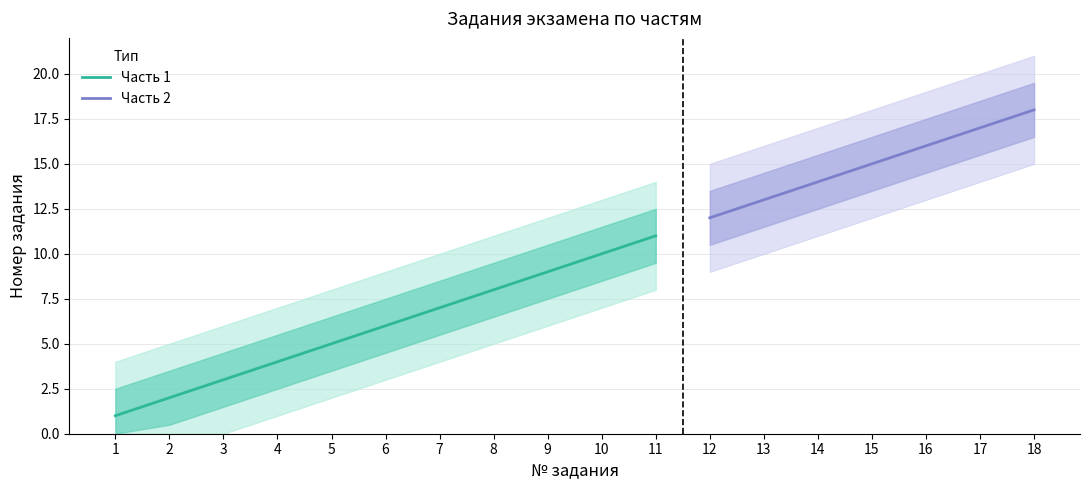

What is the difference between the maximum and minimum values in the Часть 1 series?

10.0